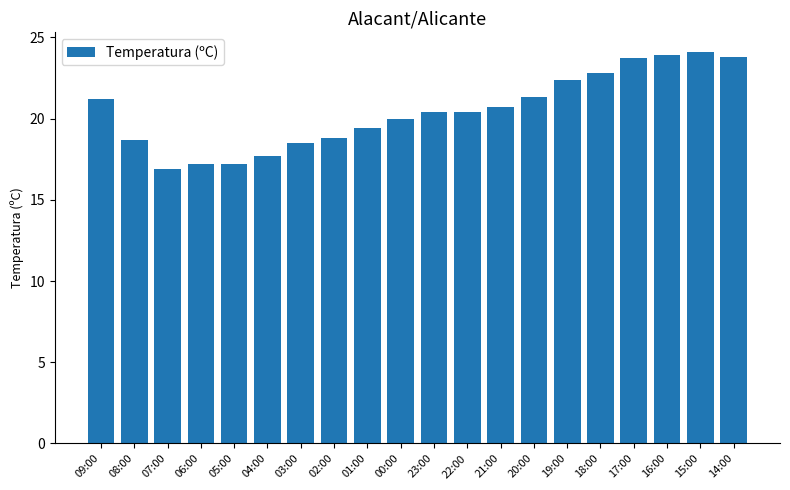

Between 23:00 and 06:00, which is larger?

23:00